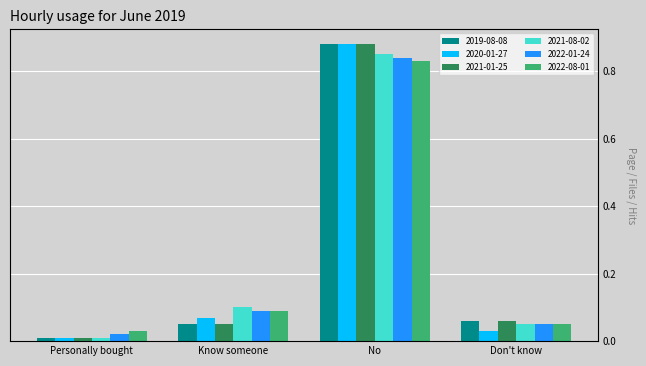

Between No and Don't know, which series saw the biggest shift?

2020-01-27